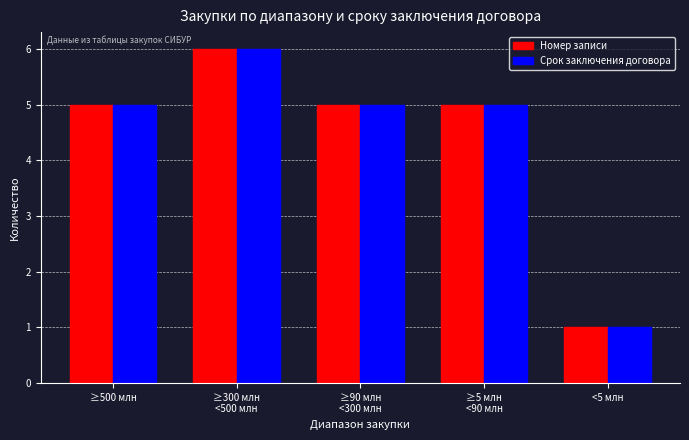

What is the label of the 2nd bar from the right?

≥5 млн
<90 млн